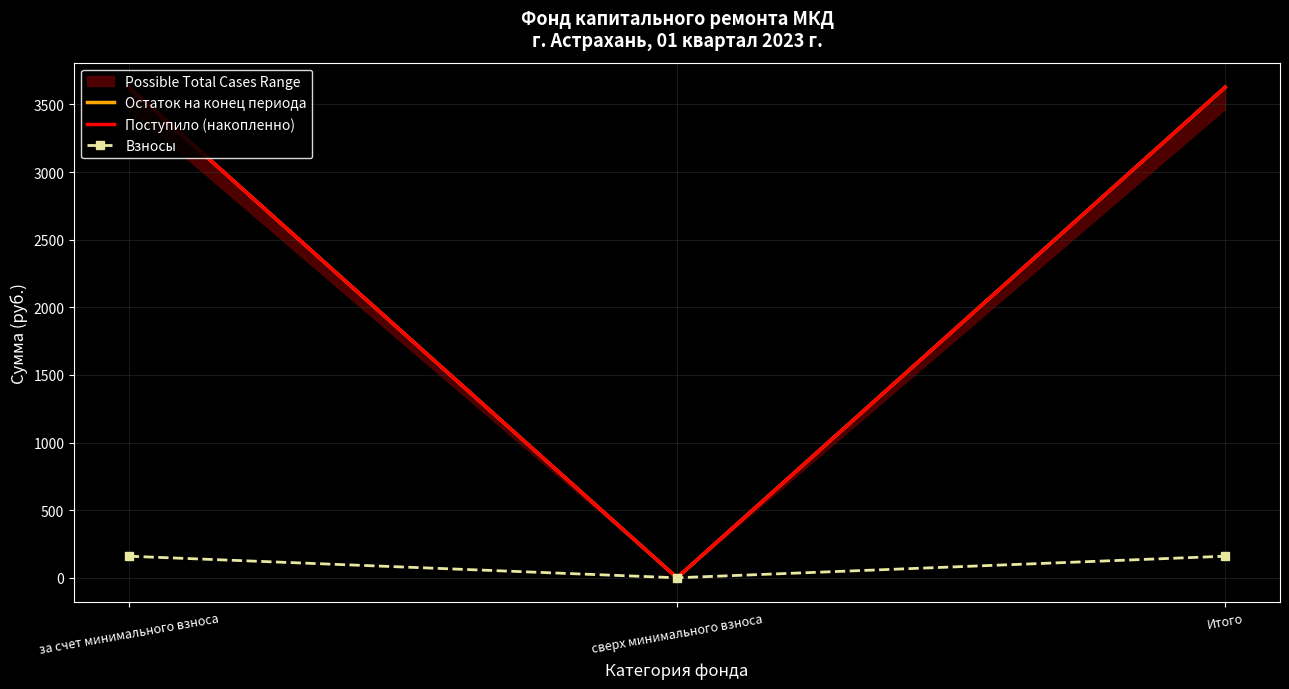

At how many categories does at least one series exceed 3353?

2